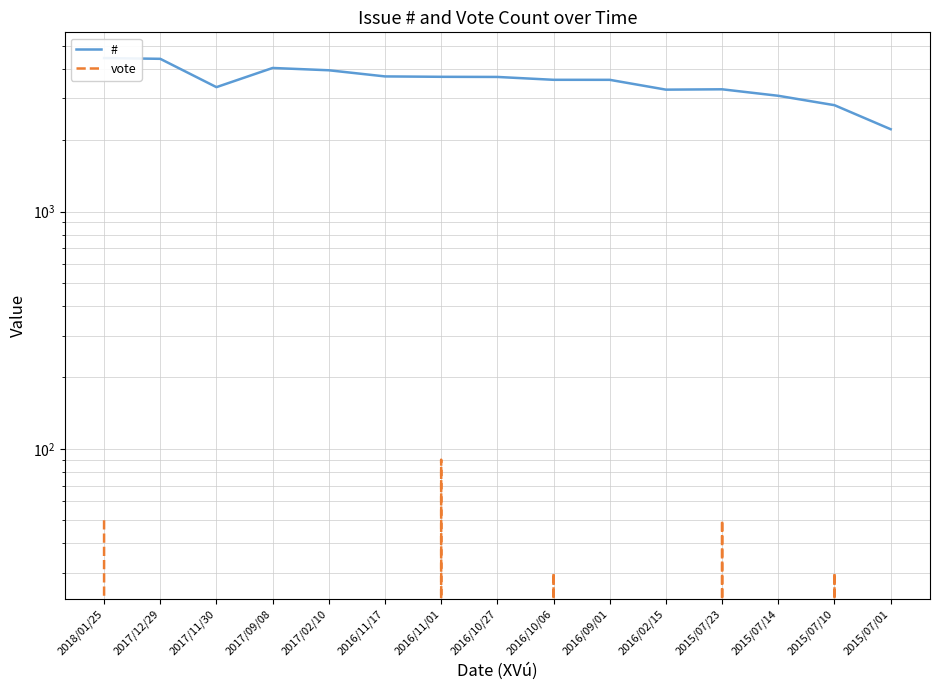

At which label does # reach its minimum?

2015/07/01